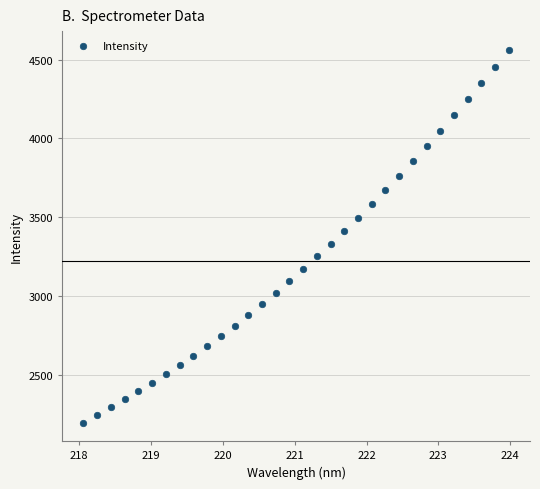

What is the range of X values (max minus min)?

5.9